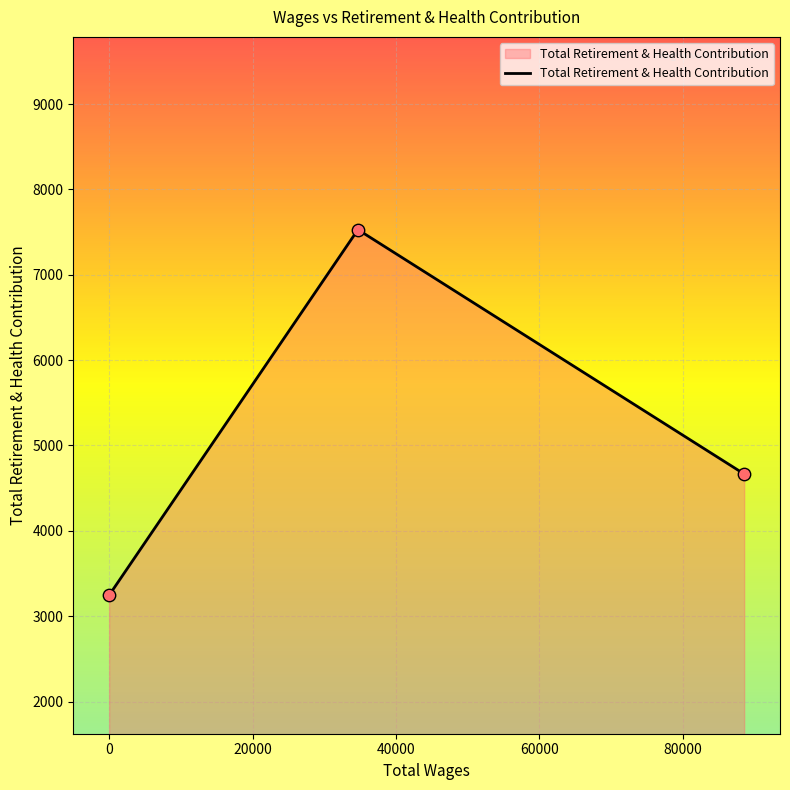

What is the difference between the second highest and minimum values?

1421